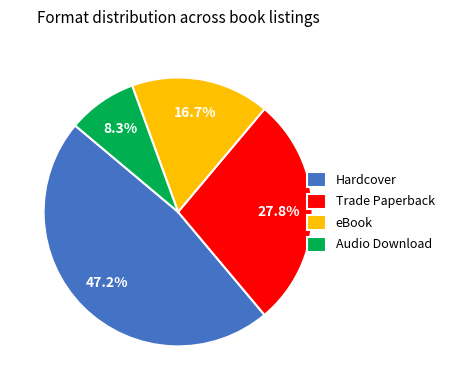

To the nearest percent, what is the difference between the eBook and Hardcover slice percentages?

31%